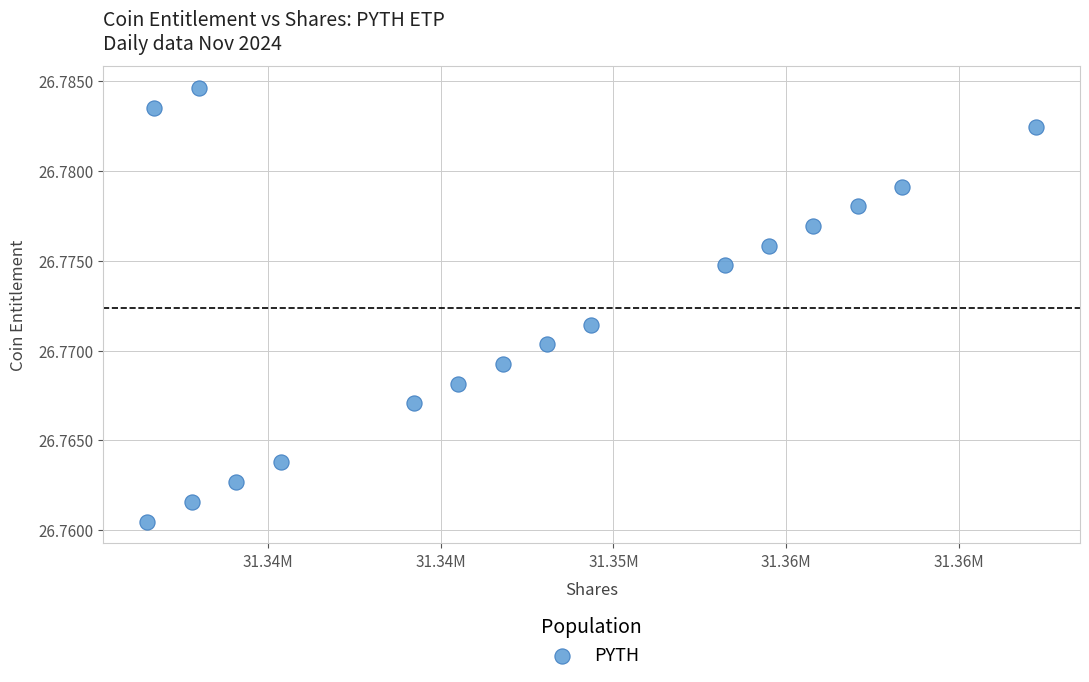

How many points are shown in the scatter plot?

17